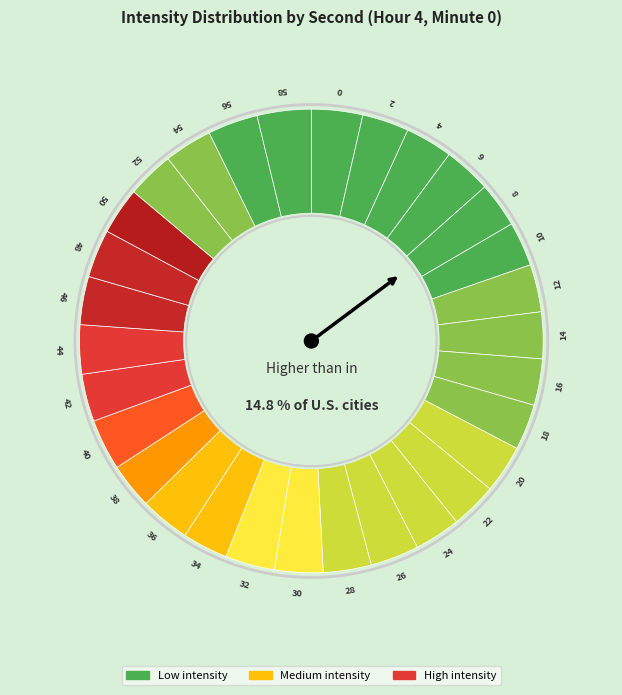

True or false: 18 accounts for 3% of the total.

True